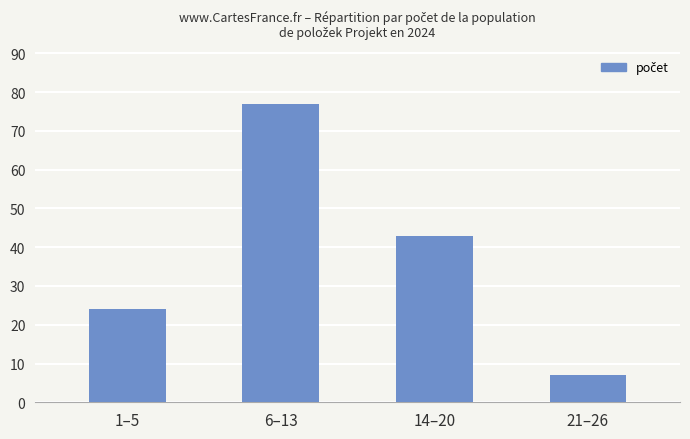

How many values are between 24 and 77?

3